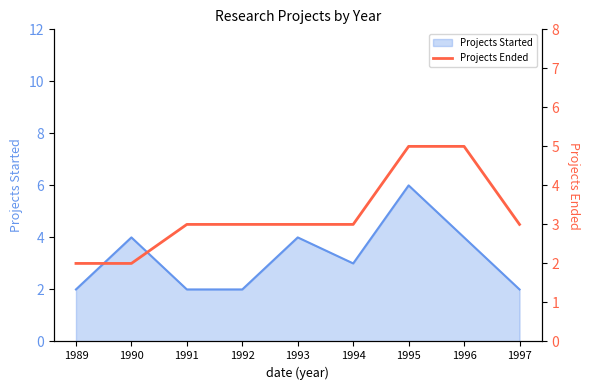

What is the highest value of the Projects Started series?

6